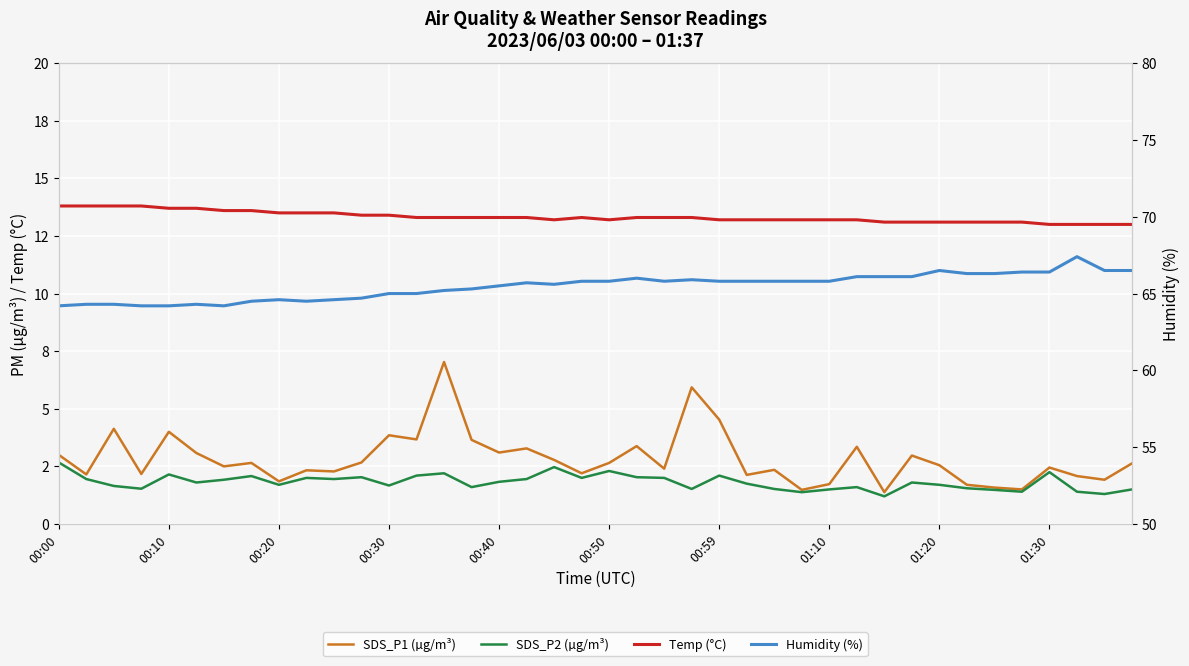

List the labels in order of SDS_P2 (µg/m³) value, smallest first.

30, 38, 27, 35, 37, 34, 28, 39, 23, 26, 00:30, 33, 15, 29, 00:20, 12, 01:20, 32, 25, 00:50, 31, 16, 00:59, 00:10, 10, 17, 01:30, 19, 22, 11, 21, 01:10, 13, 24, 00:40, 14, 36, 20, 18, 00:00